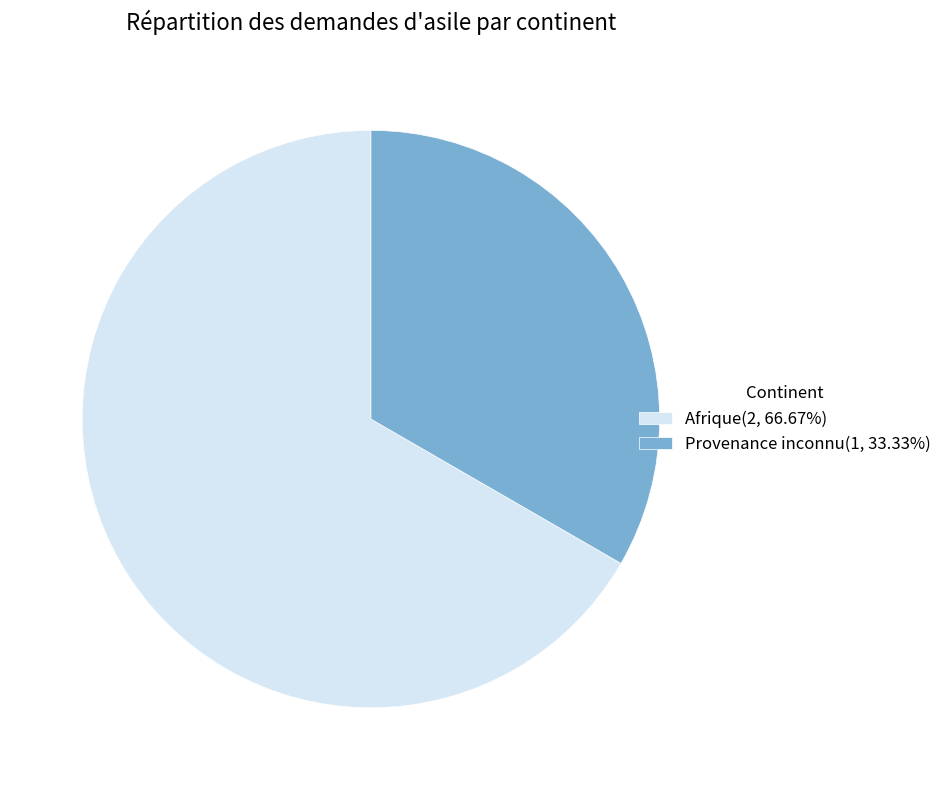

Is Provenance inconnu(1, 33.33%) the majority of the pie?

No